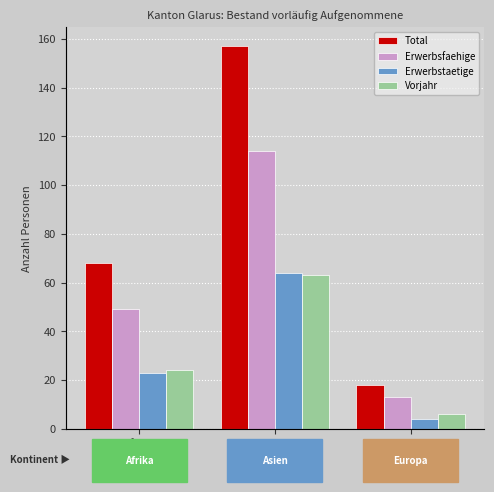

Are the bars horizontal?

No